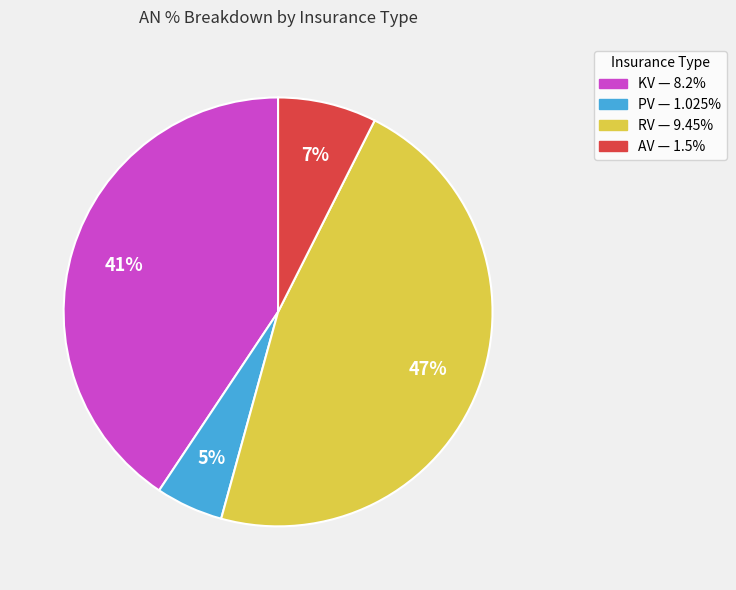

True or false: KV accounts for 34% of the total.

False